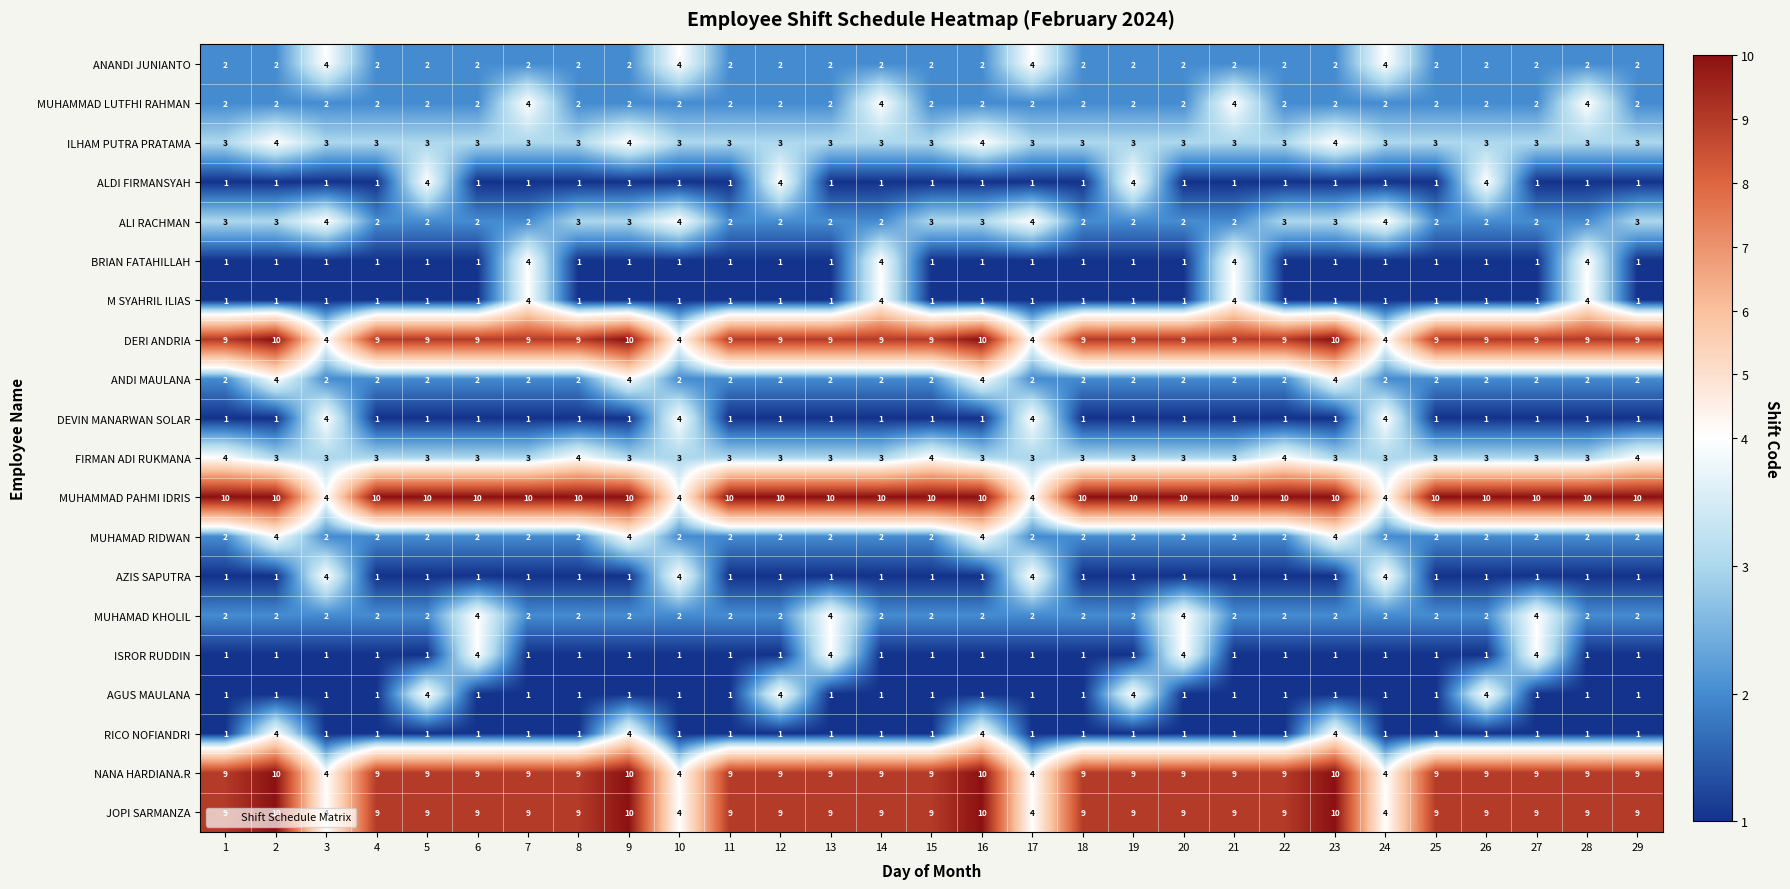

How many distinct data groups are displayed?

20